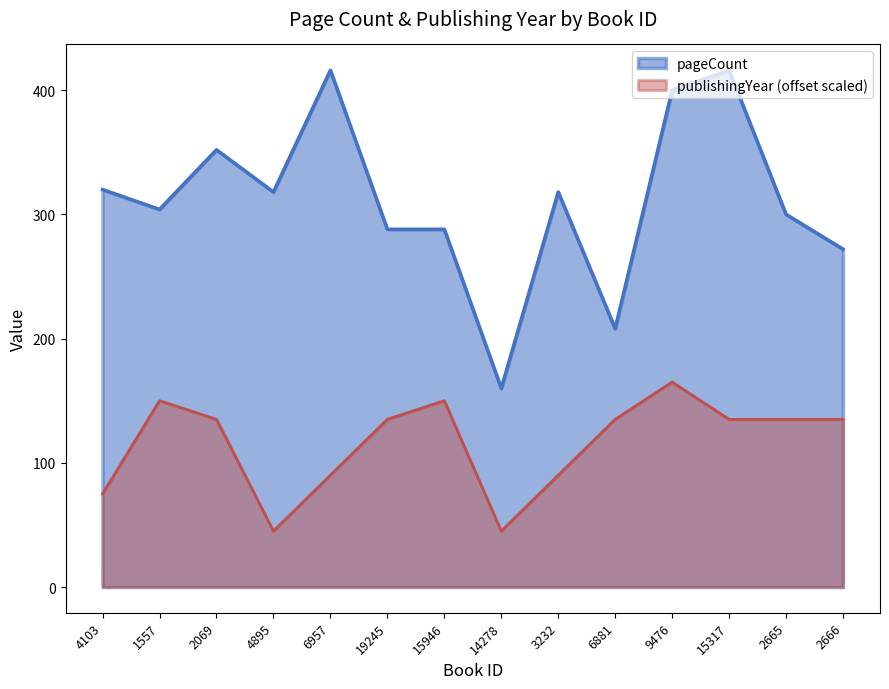

List the series in order of their peak value, lowest first.

publishingYear (offset scaled), pageCount